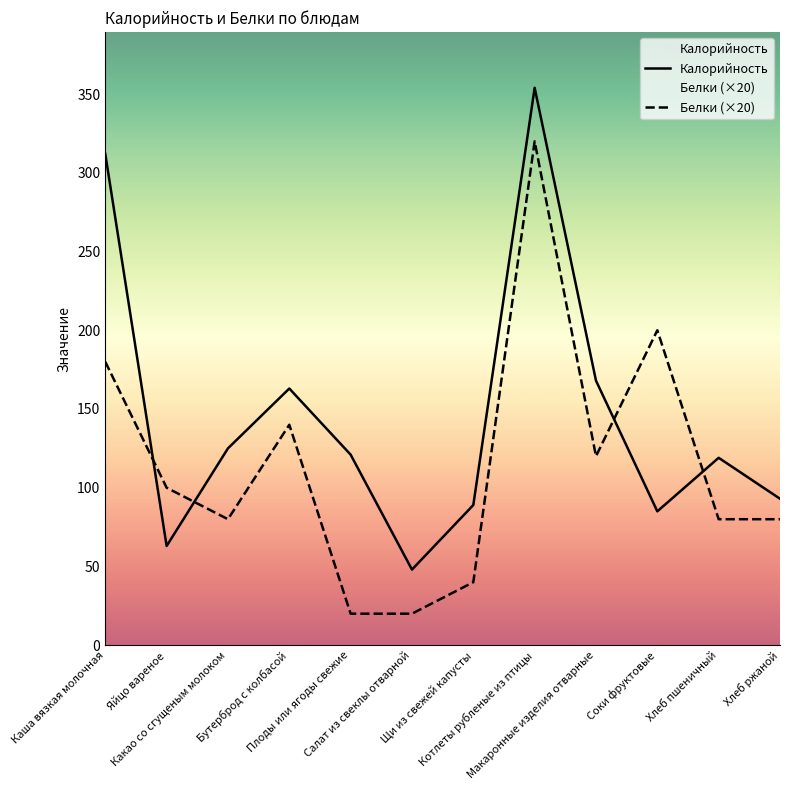

What is the approximate value of Калорийность at Плоды или ягоды свежие, to the nearest 10?

120